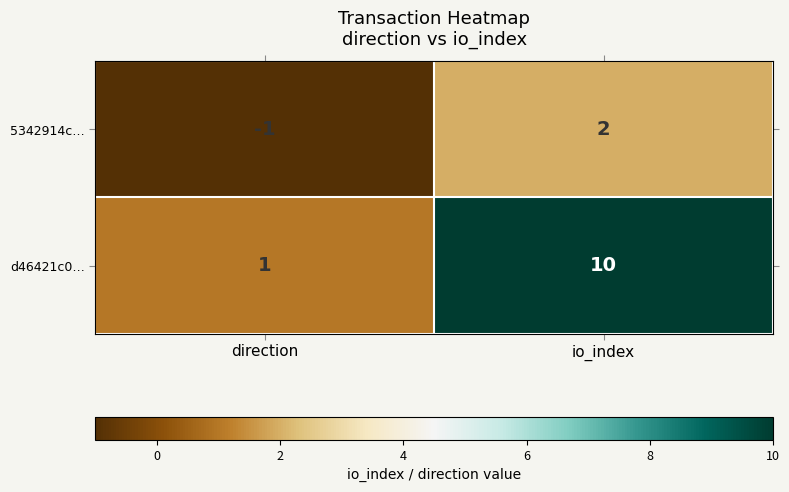

Which series has the largest total across all categories?

d46421c0…